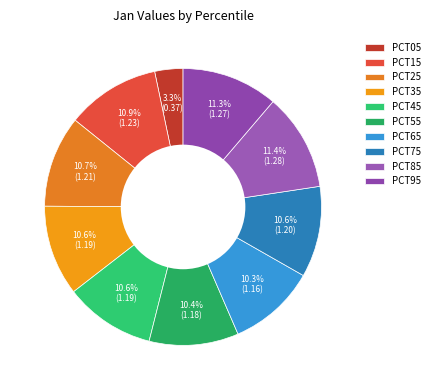

Count the number of slices in the pie.

10